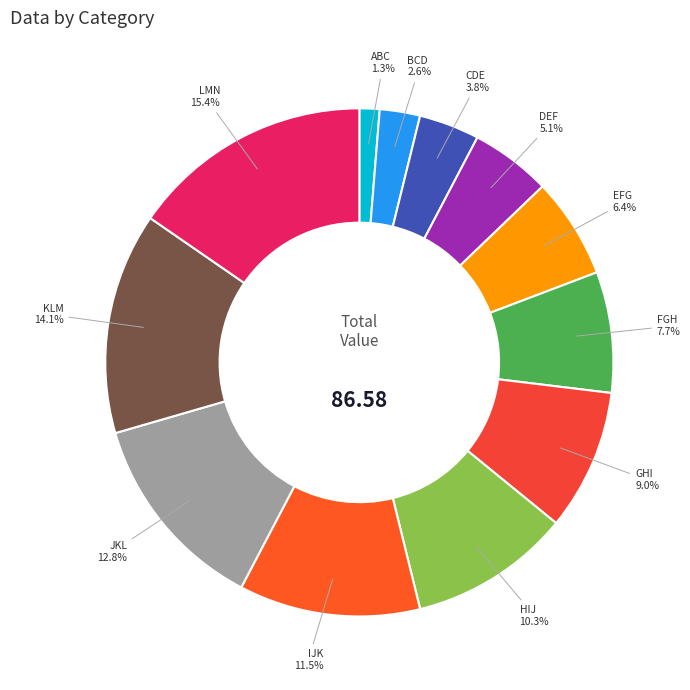

To the nearest percent, what is the average slice percentage?

8%